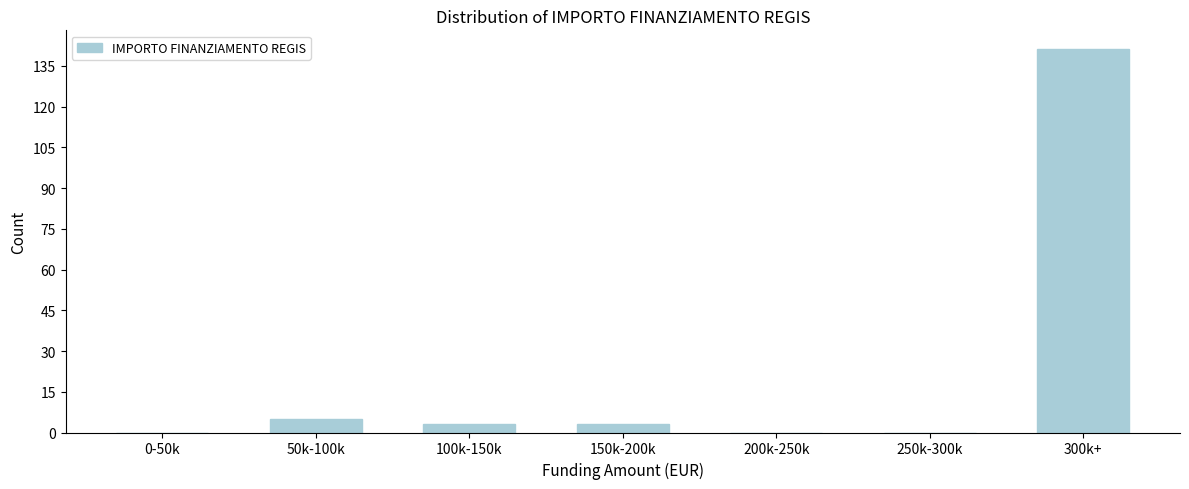

Reading left to right, transcribe all the data shown in this chart.

0-50k=0	50k-100k=5	100k-150k=3	150k-200k=3	200k-250k=0	250k-300k=0	300k+=141